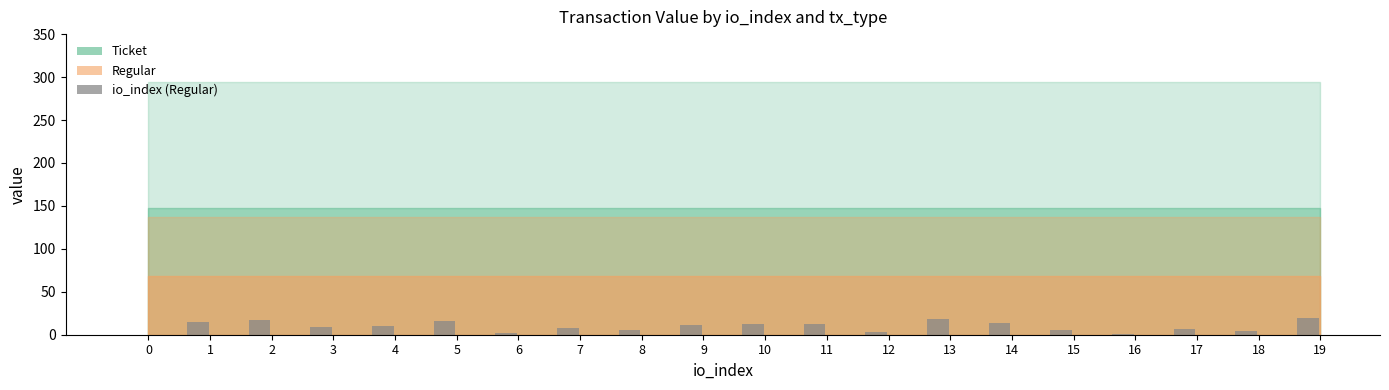

True or false: the data shows 17 at 2.

True